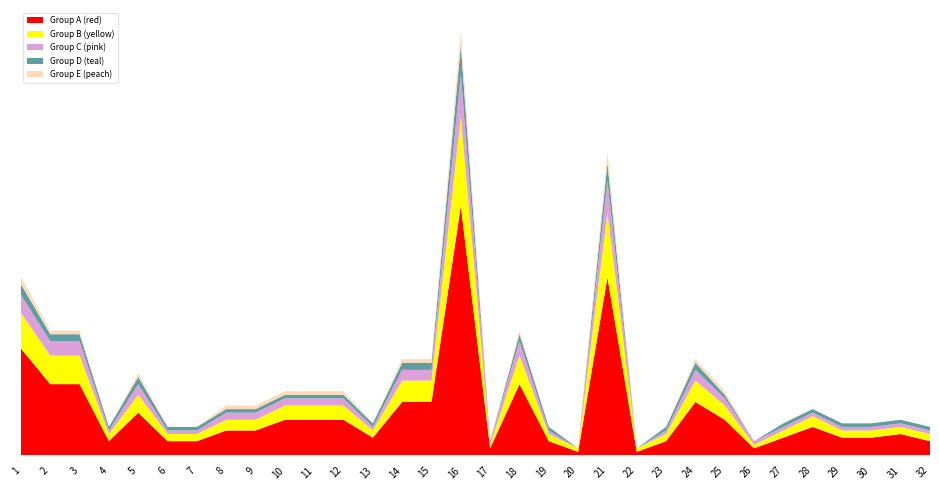

Reading left to right, extract all data points from this chart.

Group A (red): 1=30	2=20	3=20	4=4	5=12	6=4	7=4	8=7	9=7	10=10	11=10	12=10	13=5	14=15	15=15	16=70	17=2	18=20	19=4	20=1	21=50	22=1	23=4	24=15	25=10	26=2	27=5	28=8	29=5	30=5	31=6	32=4
Group B (yellow): 1=10	2=8	3=8	4=2	5=5	6=2	7=2	8=3	9=3	10=4	11=4	12=4	13=2	14=6	15=6	16=25	17=1	18=8	19=2	20=1	21=18	22=1	23=2	24=6	25=4	26=1	27=2	28=3	29=2	30=2	31=2	32=2
Group C (pink): 1=5	2=4	3=4	4=1	5=3	6=1	7=1	8=2	9=2	10=2	11=2	12=2	13=1	14=3	15=3	16=12	17=1	18=4	19=1	20=0	21=9	22=0	23=1	24=3	25=2	26=1	27=1	28=1	29=1	30=1	31=1	32=1
Group D (teal): 1=3	2=2	3=2	4=1	5=2	6=1	7=1	8=1	9=1	10=1	11=1	12=1	13=1	14=2	15=2	16=8	17=0	18=2	19=1	20=0	21=5	22=0	23=1	24=2	25=1	26=0	27=1	28=1	29=1	30=1	31=1	32=1
Group E (peach): 1=2	2=1	3=1	4=0	5=1	6=0	7=0	8=1	9=1	10=1	11=1	12=1	13=0	14=1	15=1	16=4	17=0	18=1	19=0	20=0	21=3	22=0	23=0	24=1	25=1	26=0	27=0	28=0	29=0	30=0	31=0	32=0